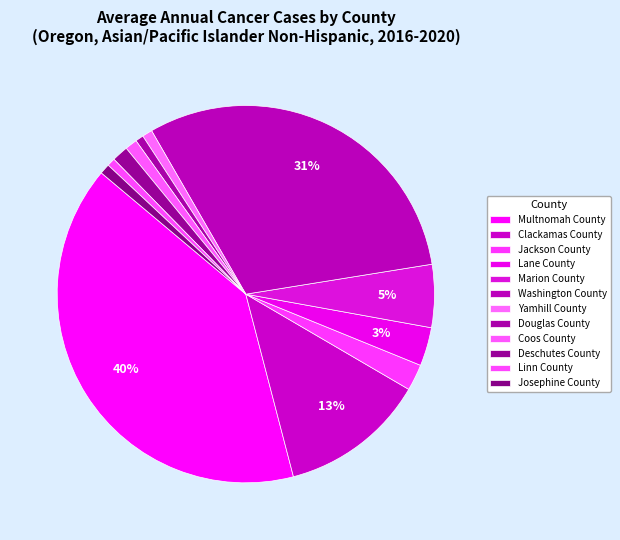

To the nearest percent, what portion does Deschutes County represent?

1%